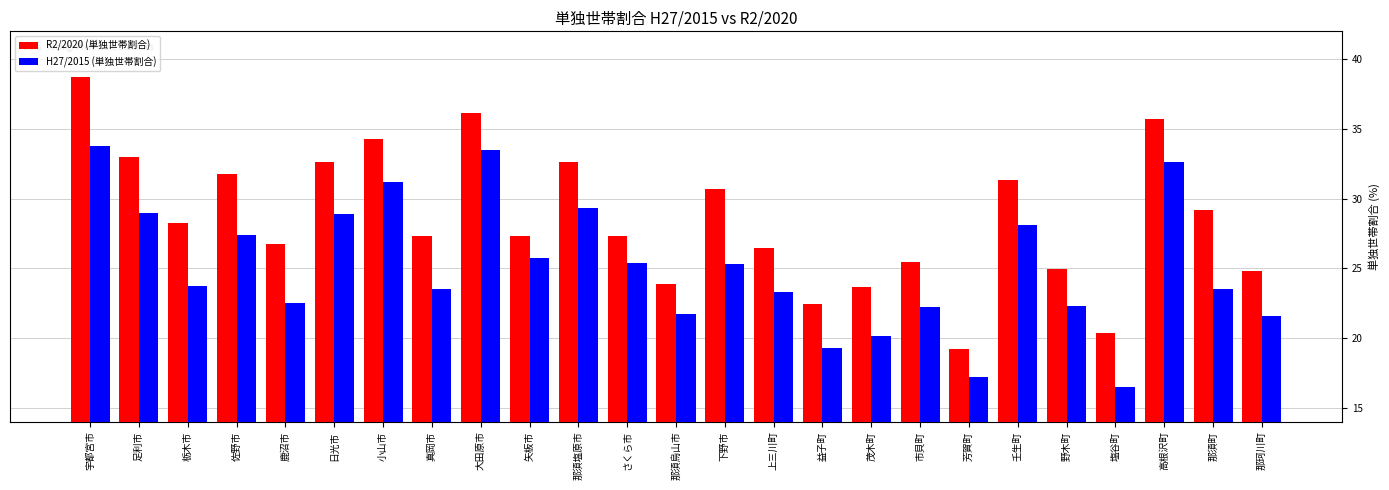

What position from the right is 壬生町?

6